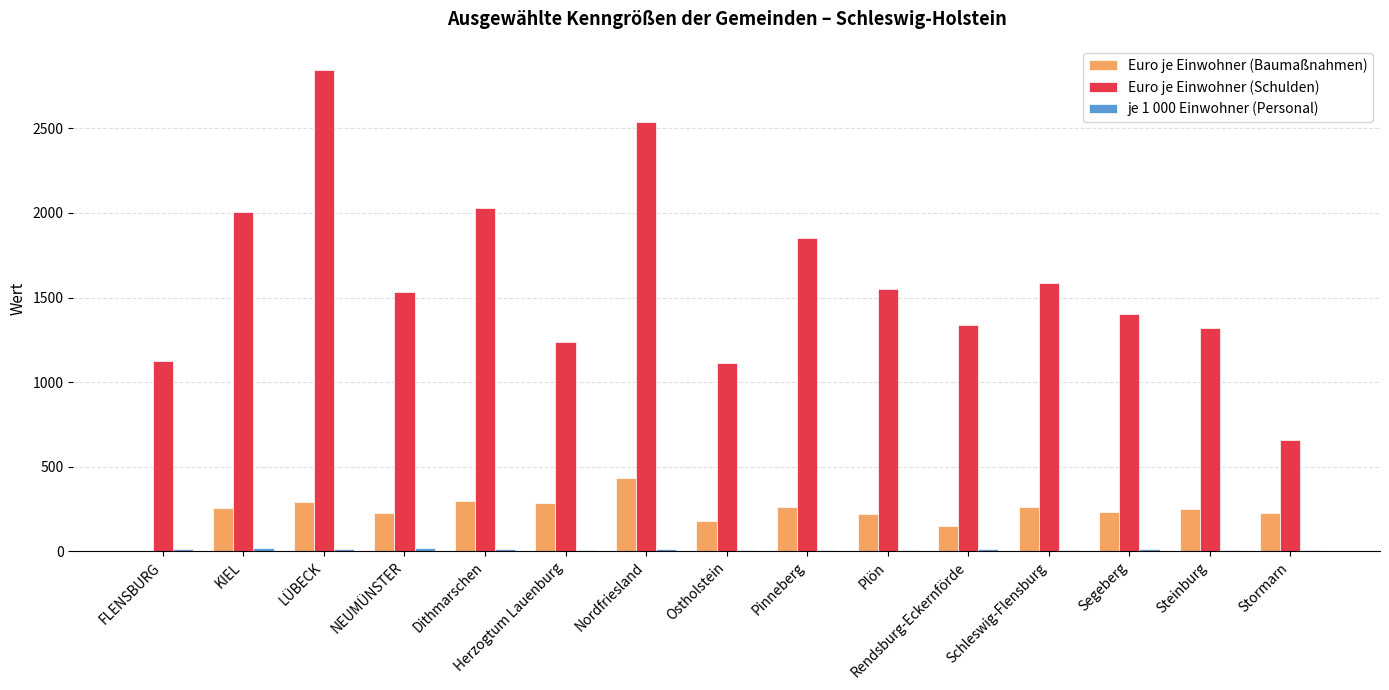

Which series changed the most between Nordfriesland and Steinburg?

Euro je Einwohner (Schulden)